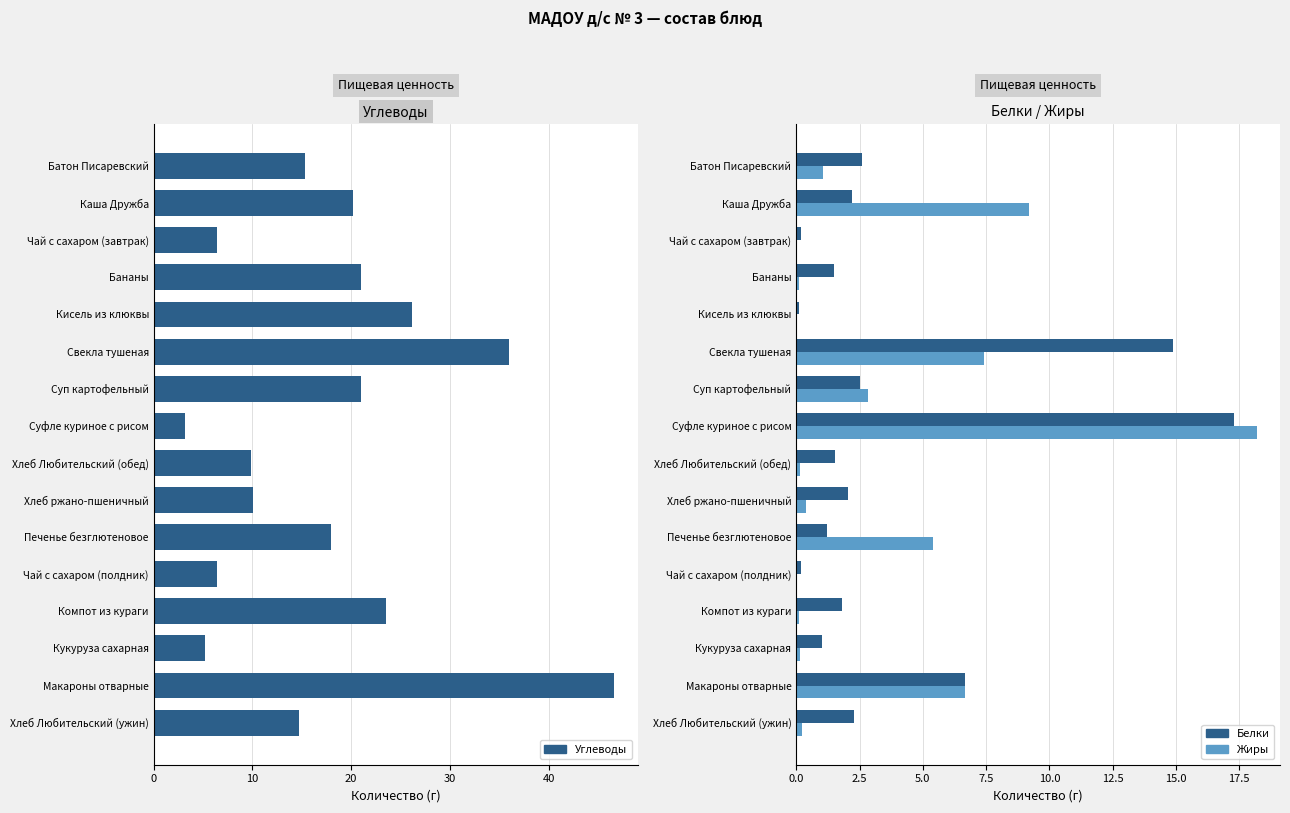

Which series has the largest total across all categories?

Углеводы